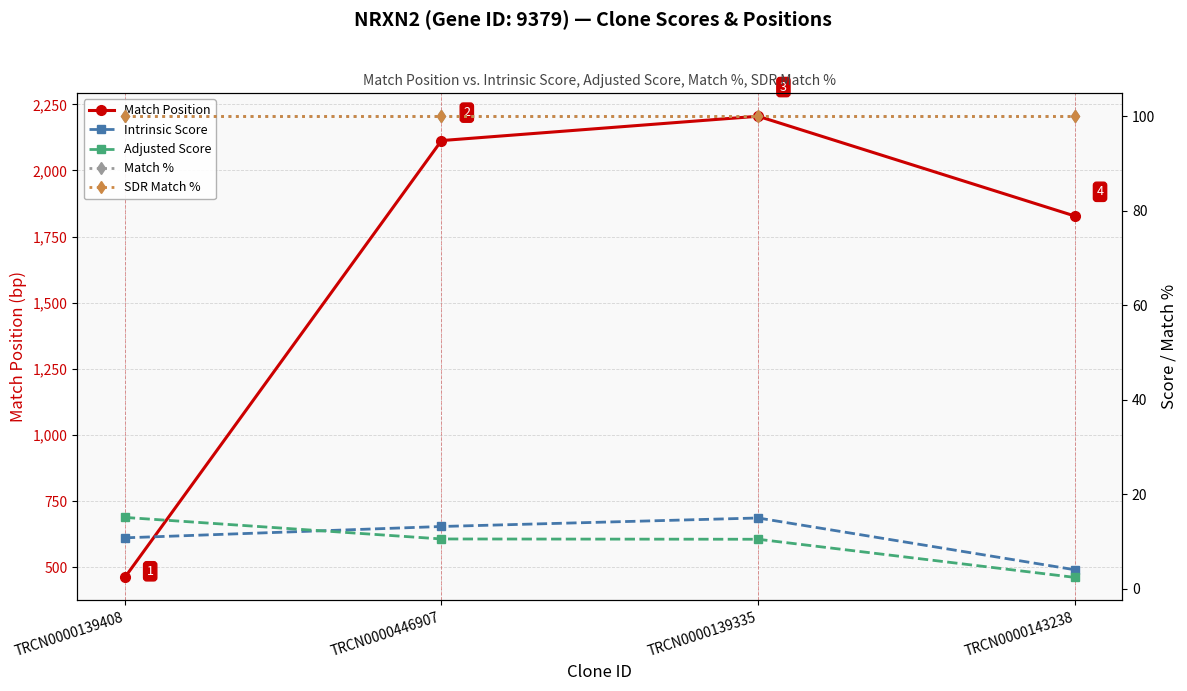

True or false: Intrinsic Score has a value of 10.8 at TRCN0000139408.

True